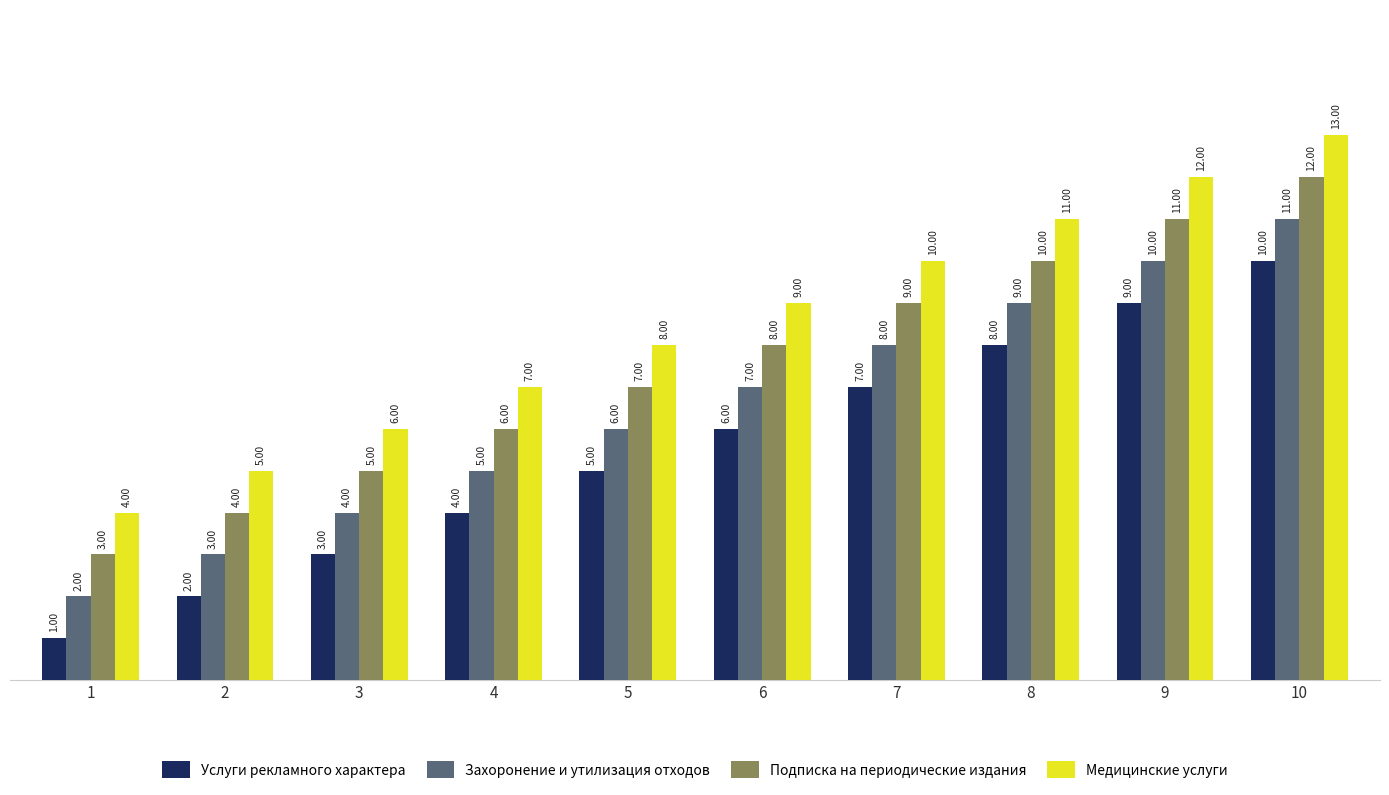

Which category has the highest value in the Подписка на периодические издания series?

10